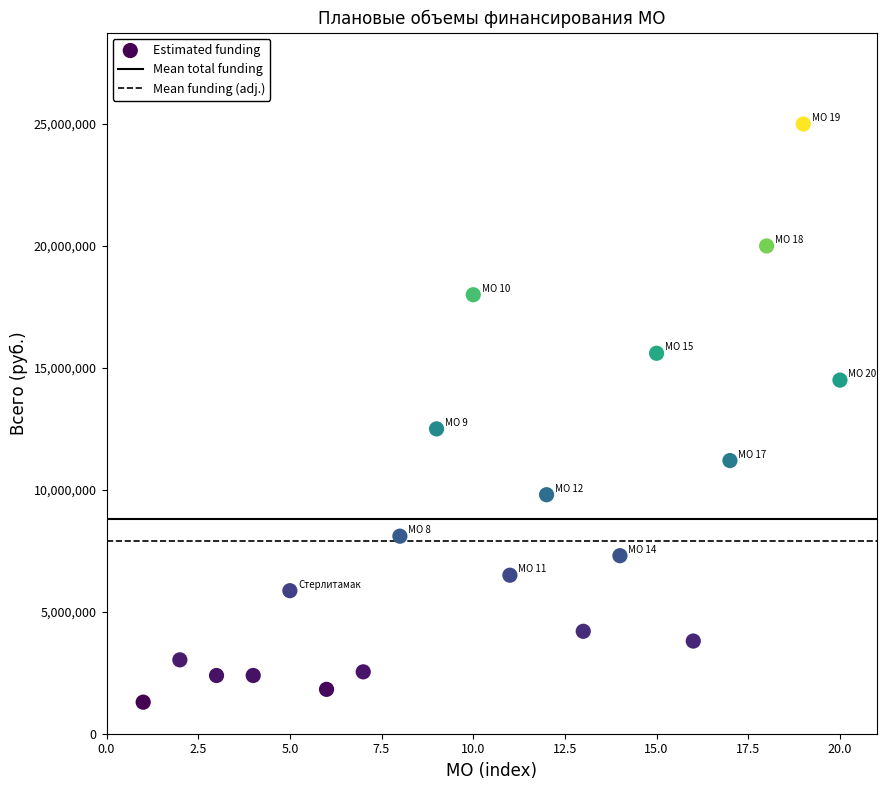

What is the range of Y values (max minus min)?

23705760